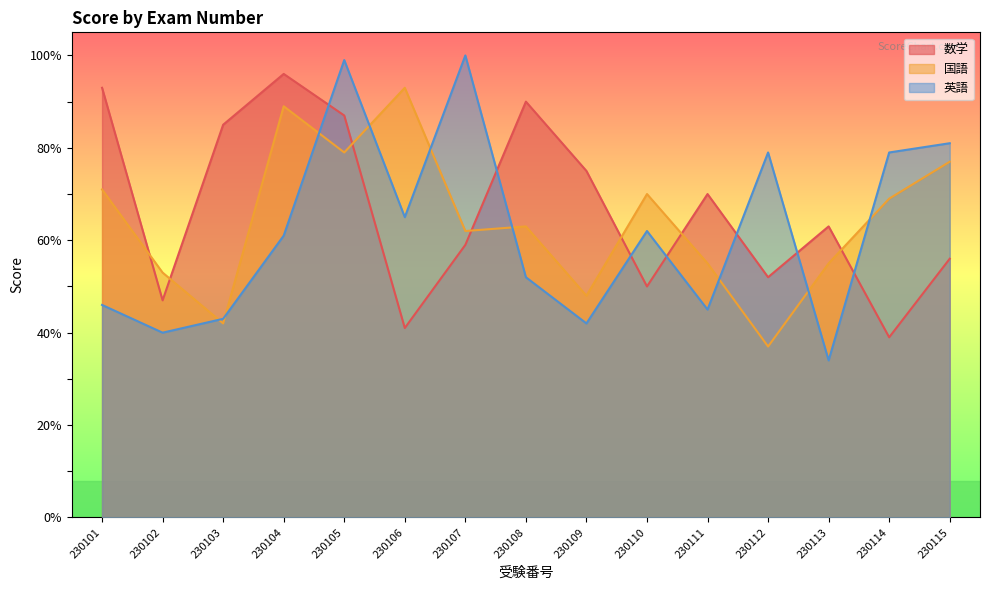

At which category does 国語 reach its first local valley?

230103